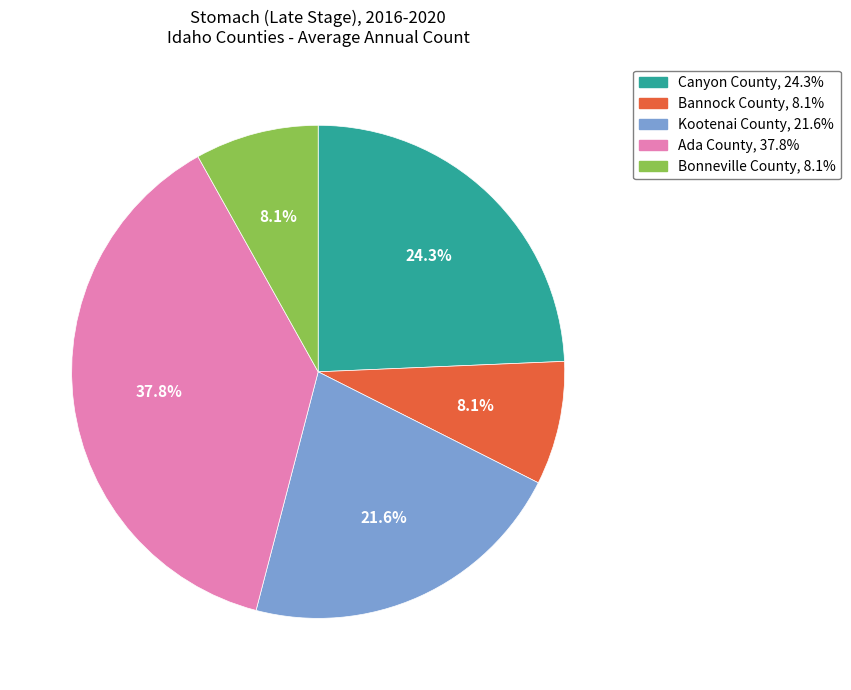

To the nearest percent, what is the combined percentage of Canyon County and Kootenai County?

46%